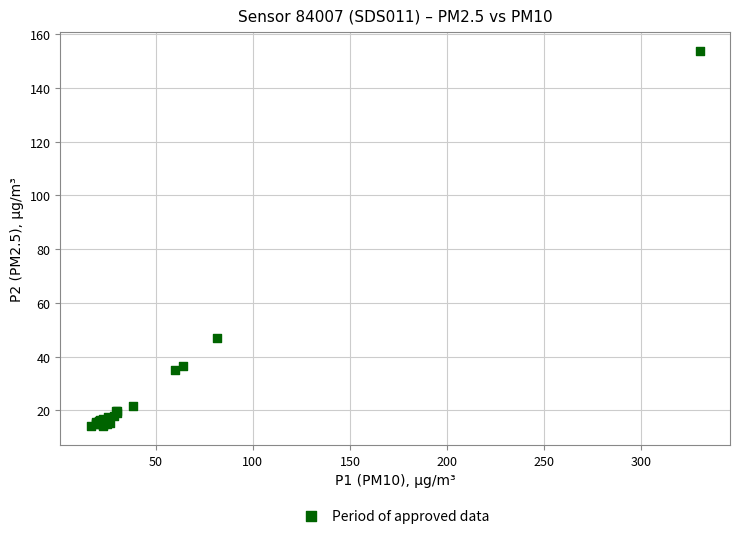

What Y value in the scatter plot is closest to 83?

46.9